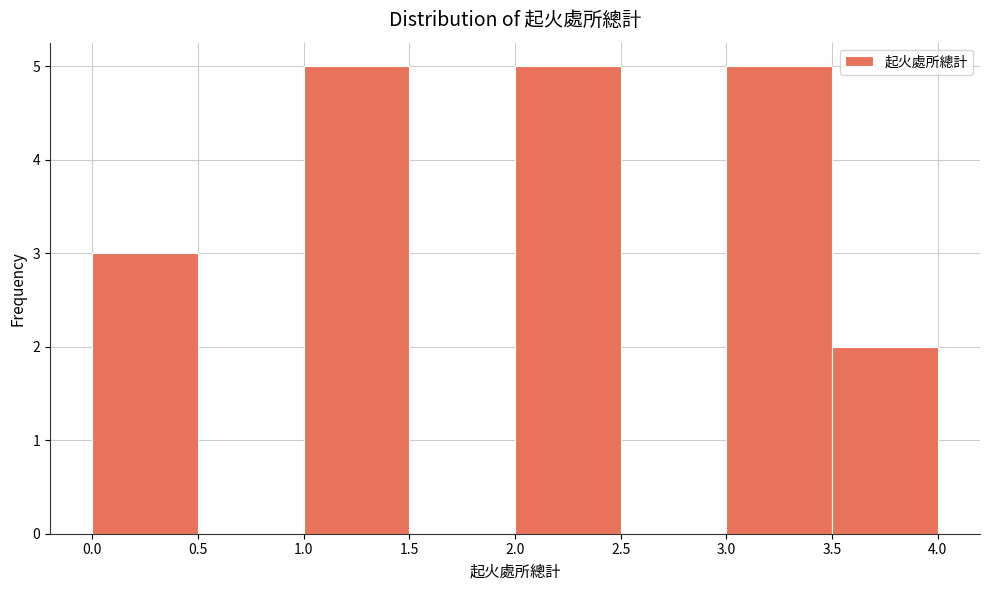

Reading left to right, transcribe this chart: for each bar, give the range it covers on the x-axis and its height. The values are not printed on the chart, so give them approximately, as read against the axis.

0.0 to 0.5: 3
0.5 to 1.0: 0
1.0 to 1.5: 5
1.5 to 2.0: 0
2.0 to 2.5: 5
2.5 to 3.0: 0
3.0 to 3.5: 5
3.5 to 4.0: 2